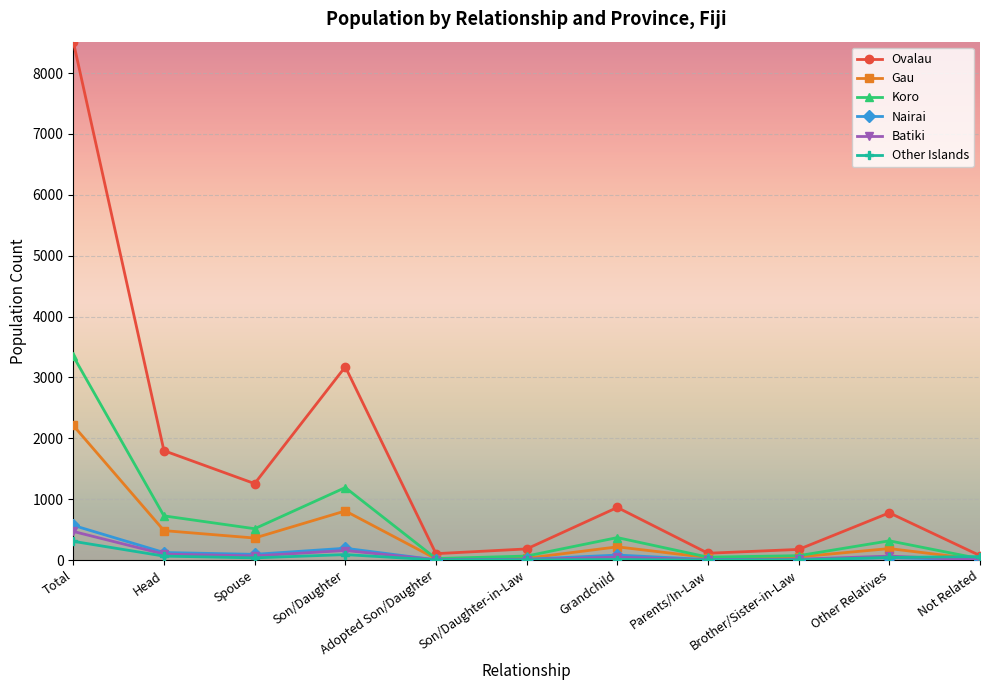

What is the spread (max minus min) of values at Son/Daughter?

3085